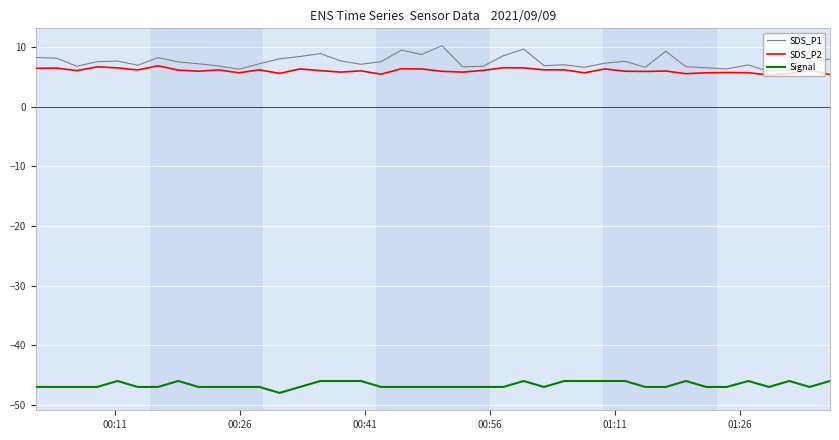

Does the chart have visible grid lines?

Yes